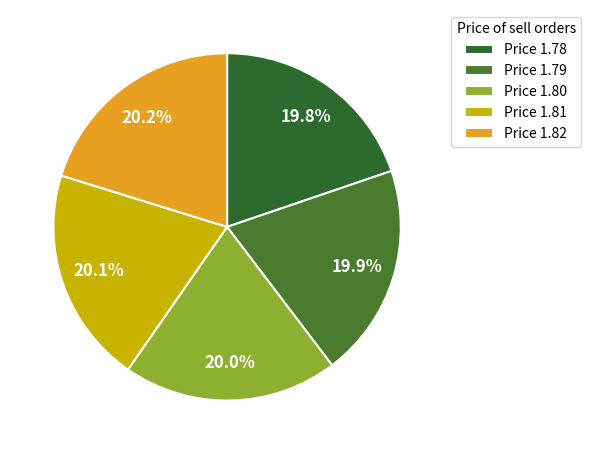

How many segments does this pie chart have?

5